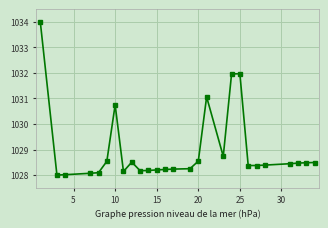

What is the value of the 17th point from the left?

1031.1